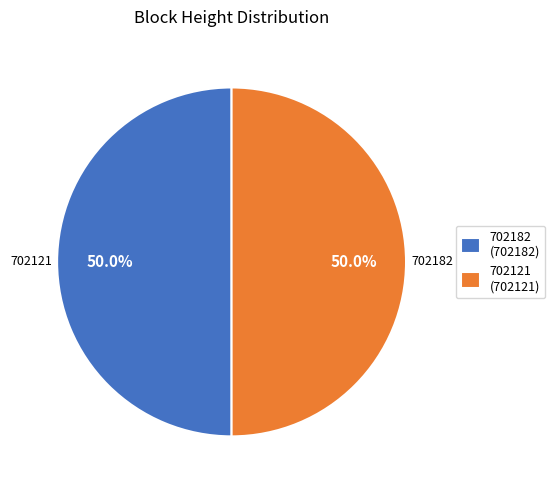

Count the number of slices in the pie.

2